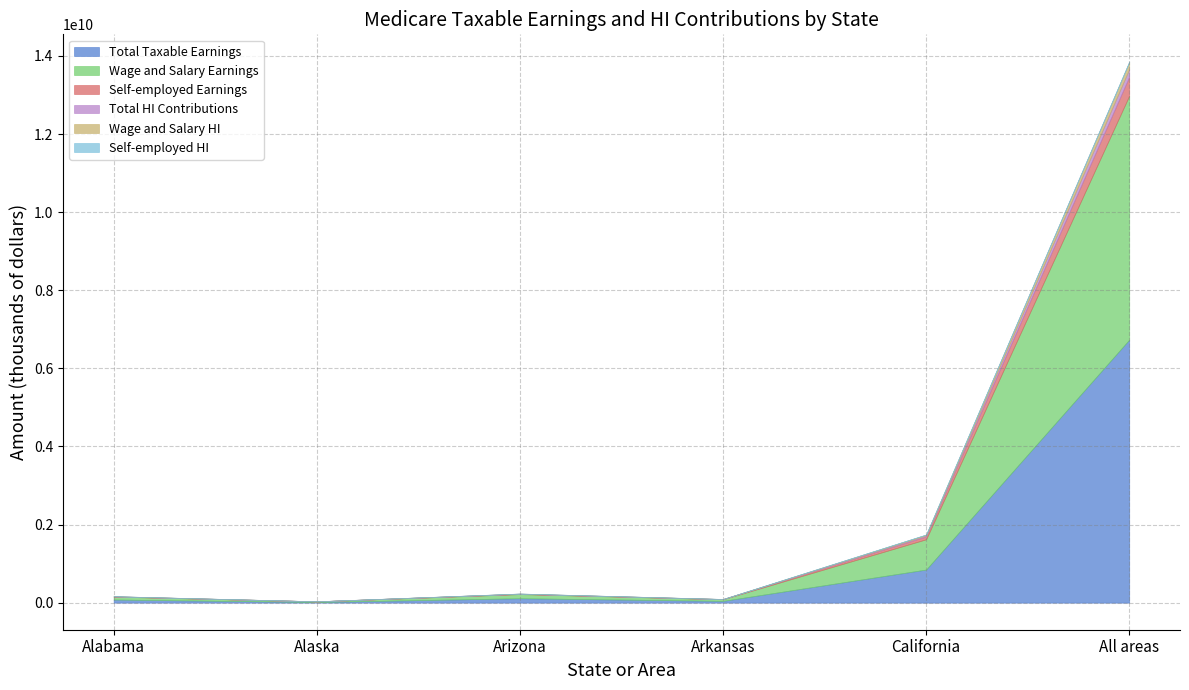

Which category has the highest value in the Total Taxable Earnings series?

All areas